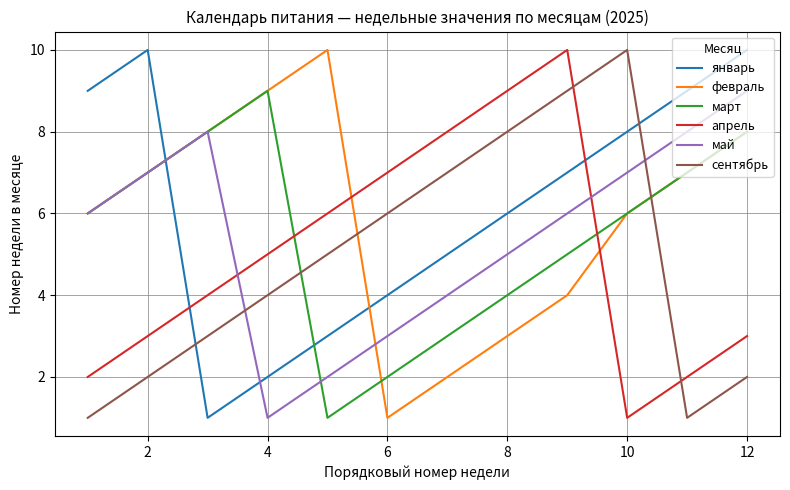

What is the maximum value shown in the chart?

10